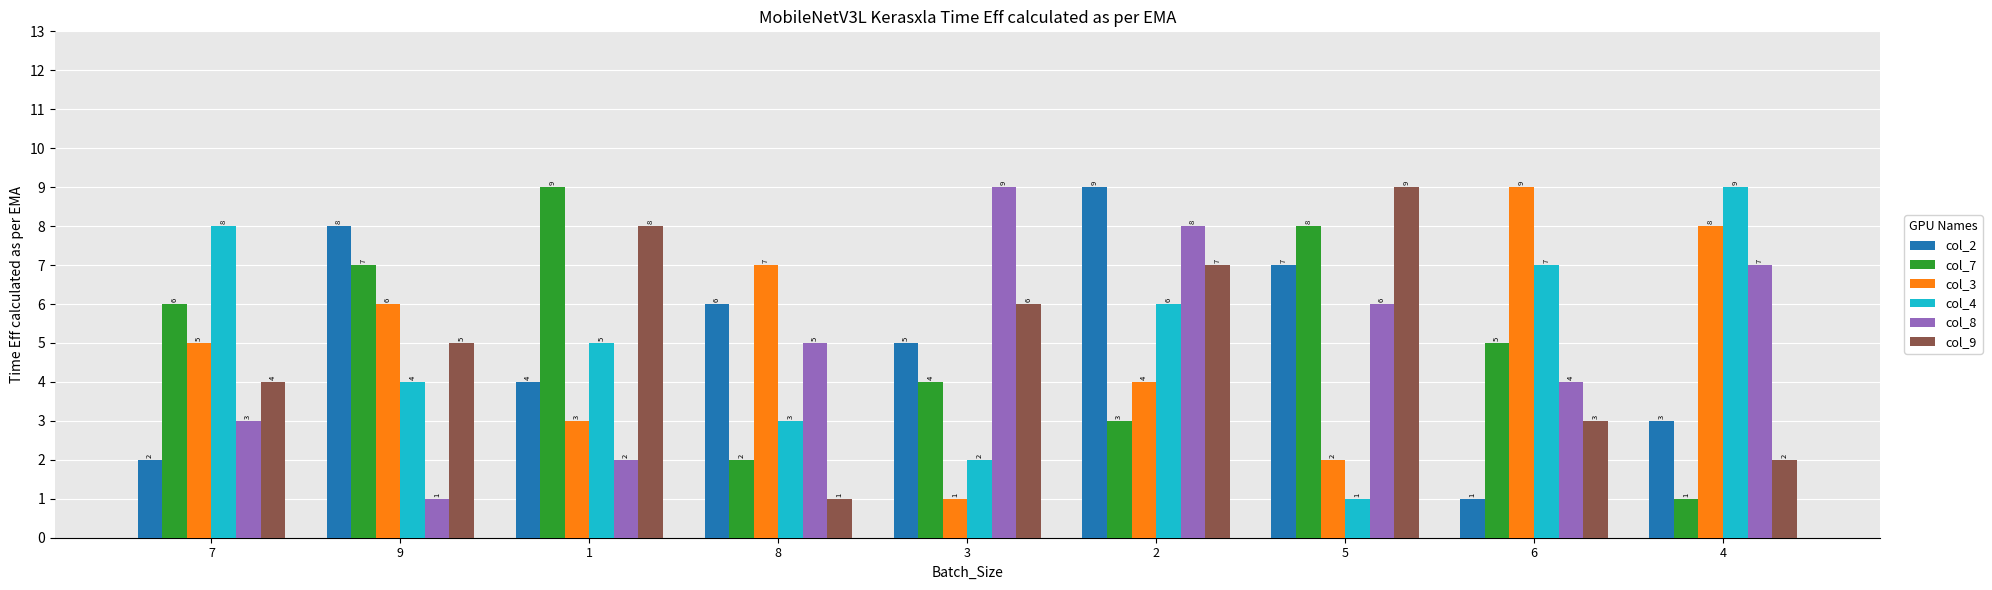

What is the highest value of the col_3 series?

9